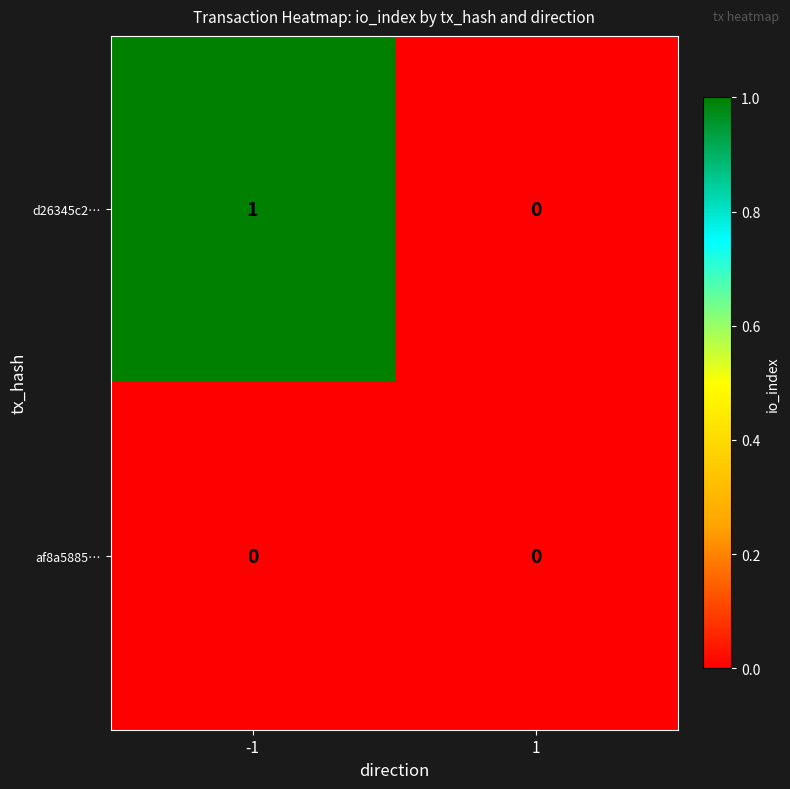

Rank the series by their average value, from highest to lowest.

d26345c2…, af8a5885…